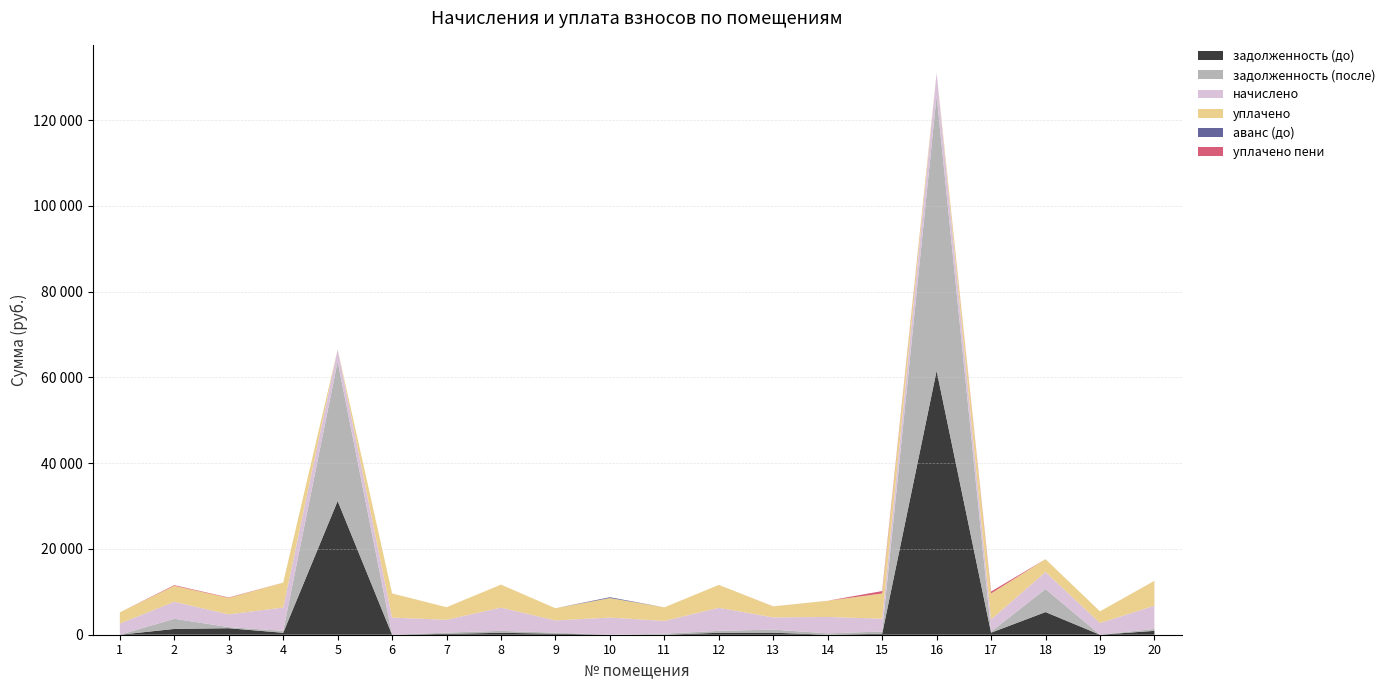

Reading left to right, what are all the values shown in this chart?

задолженность (до): 0.0	1348.2	1515.2	453.4	31180.8	0.0	199.6	451.0	238.2	0.0	0.0	448.7	475.1	0.0	226.9	61544.6	473.4	5283.3	0.0	903.6
задолженность (после): 0.3	2372.3	249.6	453.4	32531.1	0.0	289.9	451.0	238.2	0.0	247.5	448.7	717.7	318.4	522.9	64128.3	241.7	5369.0	0.3	451.8
начислено: 2603.7	3969.1	2979.1	5440.2	2840.4	3987.6	2997.6	5412.5	2858.9	3996.8	2969.9	5384.6	2849.6	3821.0	2988.4	5329.2	2840.4	3969.1	2722.4	5421.7
уплачено: 2603.4	3722.9	3835.2	5797.1	0.0	5630.0	2930.9	5364.5	2833.5	4560.6	3164.7	5336.9	2563.0	3787.2	5881.9	0.0	6077.9	2990.7	2722.1	5776.6
аванс (до): 0.0	0.0	0.0	0.0	0.0	0.7	0.0	0.0	0.0	187.7	0.0	0.0	0.0	0.0	0.0	0.0	0.0	0.0	0.0	0.0
уплачено пени: 0.0	143.5	95.2	4.1	0.0	2.0	0.1	1.8	0.0	1.1	0.5	0.0	8.9	0.0	563.7	0.0	435.4	0.0	0.0	9.2